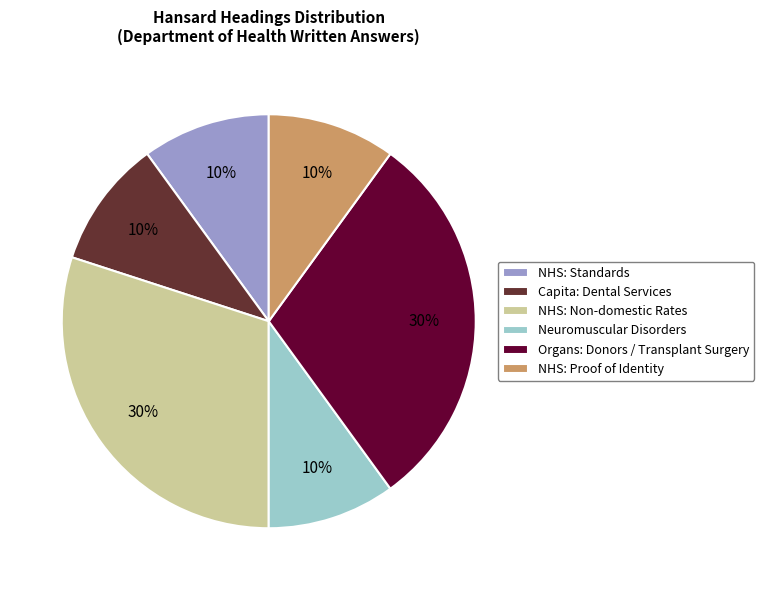

The NHS: Standards slice represents 1% of the pie. True or false?

False